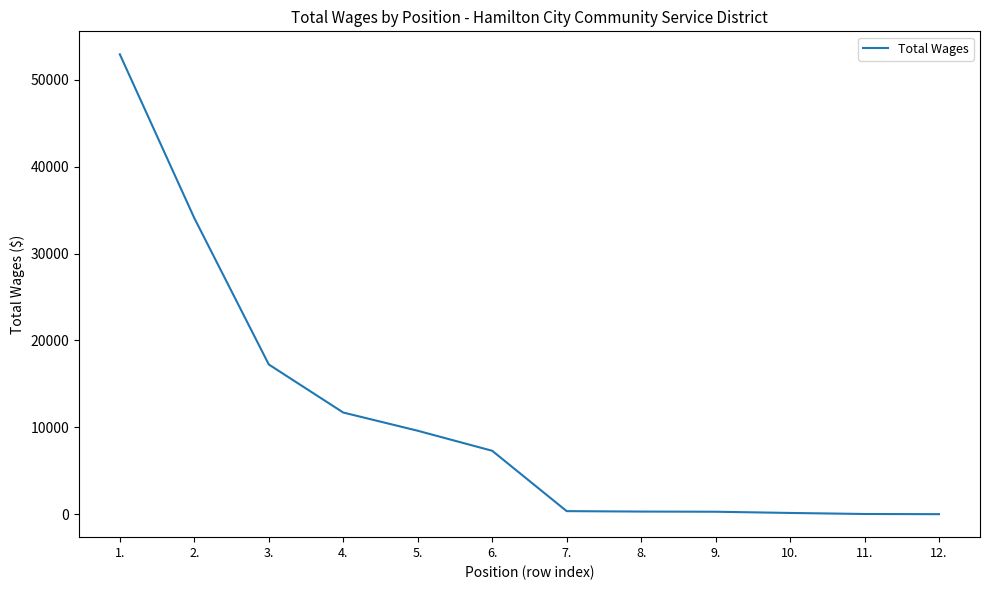

What is the difference between the maximum and minimum values?

52948